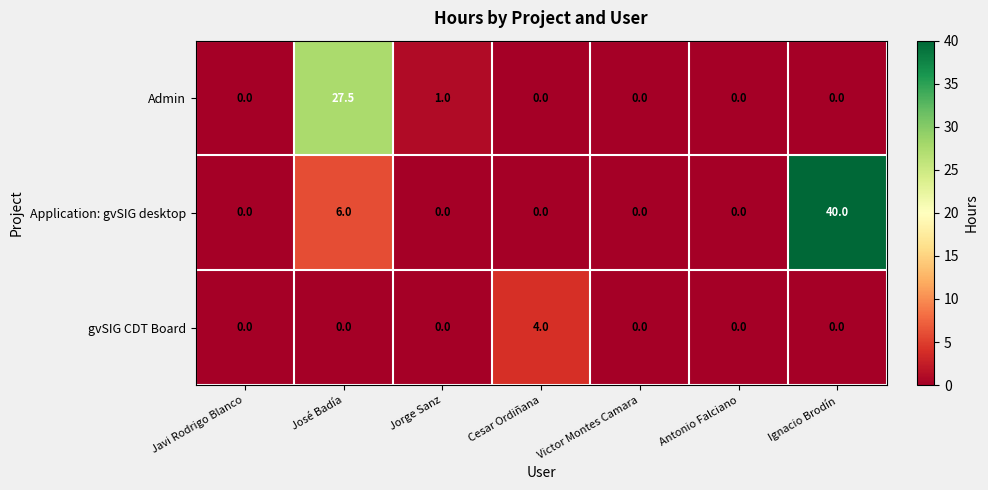

What is the difference between the maximum and minimum values in the gvSIG CDT Board series?

4.0